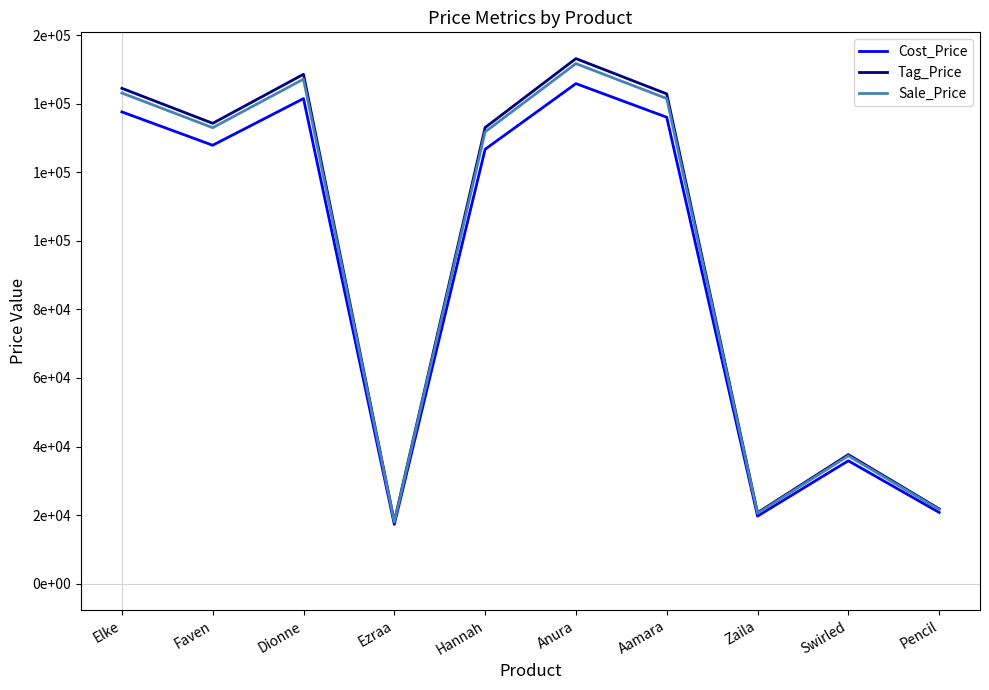

Does the chart display data point markers on the line(s)?

No